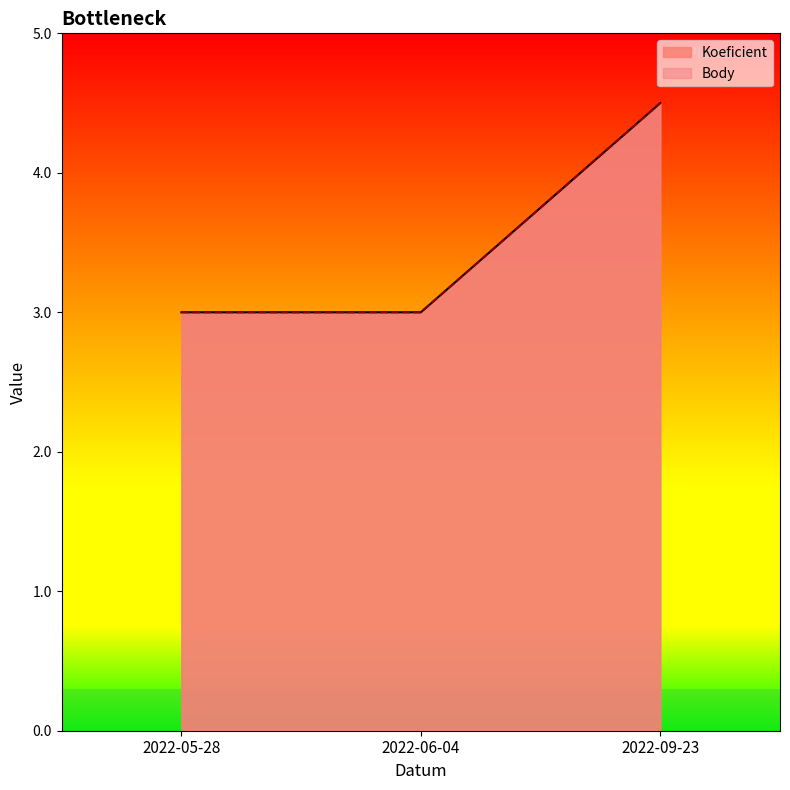

At how many categories does at least one series exceed 4?

1